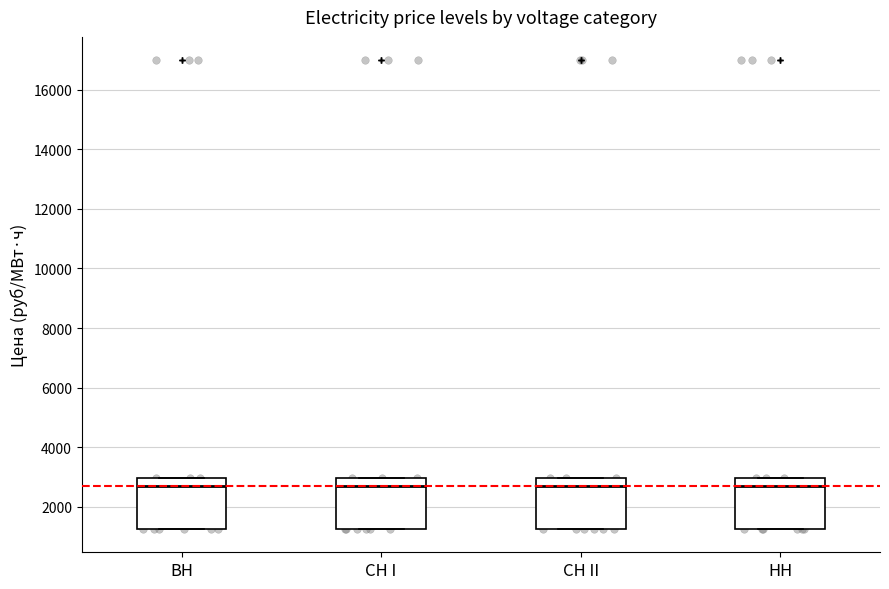

Reading left to right, read every box against the y-axis: the position of its median line, the range the box covers, and the ends of its whiskers. The values are not printed on the chart, so give them approximately, as read against the axis.

BH: median 2600, box 1200 to 3000, whiskers 1200 to 3000
CH I: median 2600, box 1200 to 3000, whiskers 1200 to 3000
CH II: median 2600, box 1200 to 3000, whiskers 1200 to 3000
HH: median 2600, box 1200 to 3000, whiskers 1200 to 3000